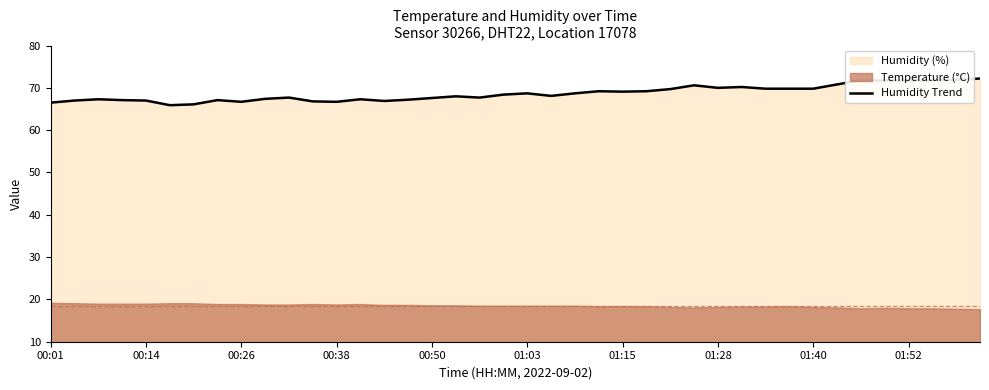

Read the value at 31.

69.8